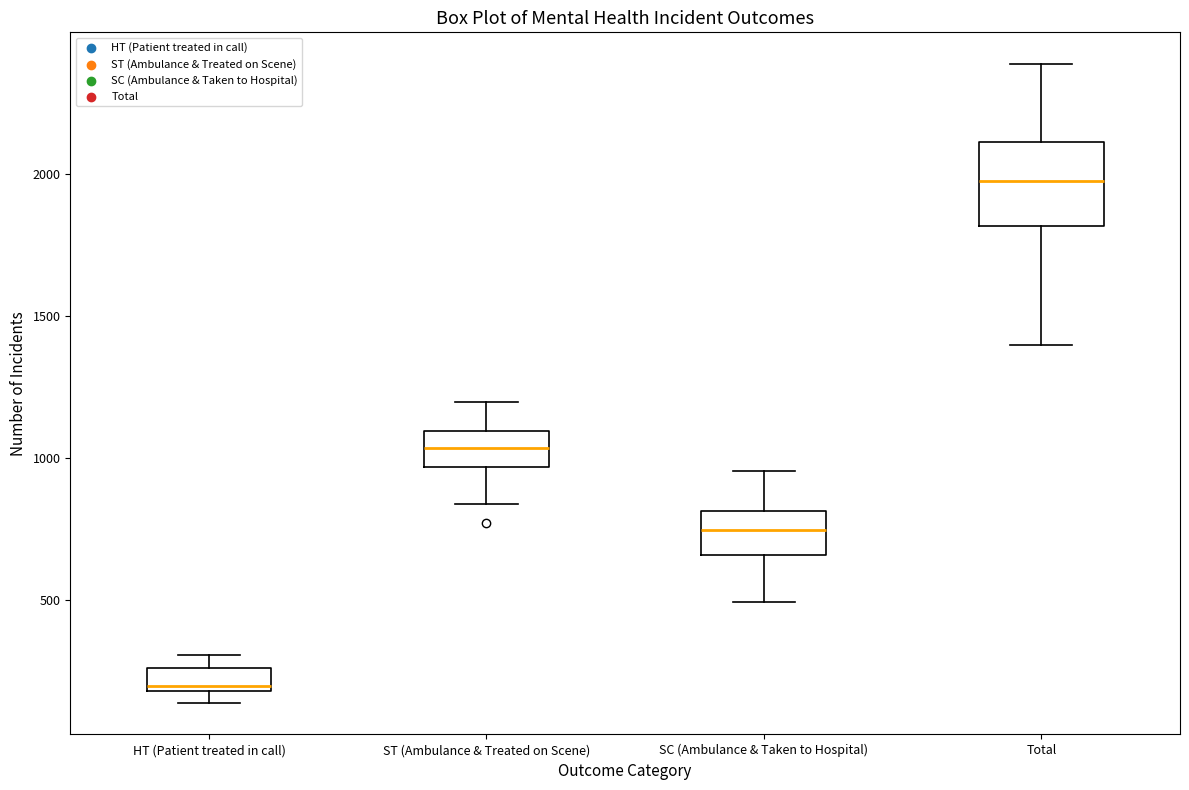

Reading left to right, read every box against the y-axis: the position of its median line, the range the box covers, and the ends of its whiskers. The values are not printed on the chart, so give them approximately, as read against the axis.

HT (Patient treated in call): median 200 (just above the box's lower edge), box 200 to 250, whiskers 150 to 300
ST (Ambulance & Treated on Scene): median 1050, box 950 to 1100, whiskers 850 to 1200
SC (Ambulance & Taken to Hospital): median 750, box 650 to 800, whiskers 500 to 950
Total: median 2000, box 1800 to 2100, whiskers 1400 to 2400